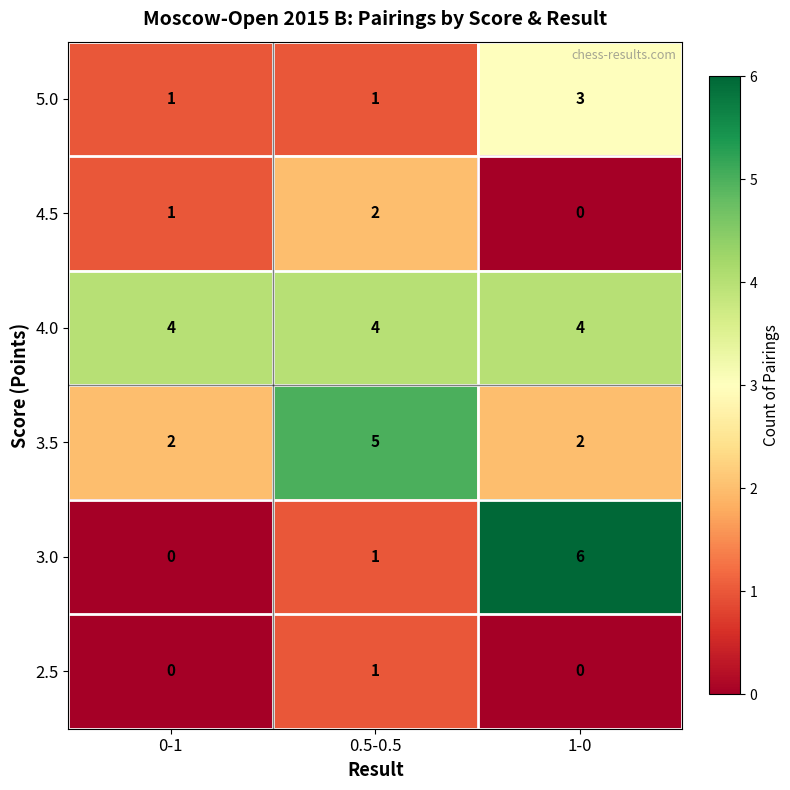

At which category is the sum across all series the highest?

1-0